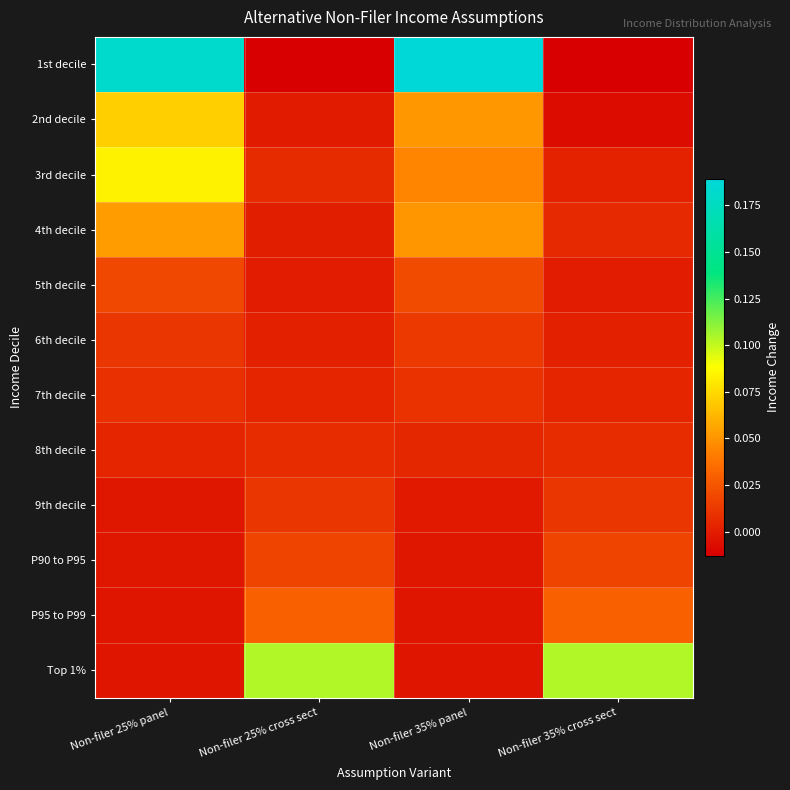

Which series has the largest total across all categories?

1st decile